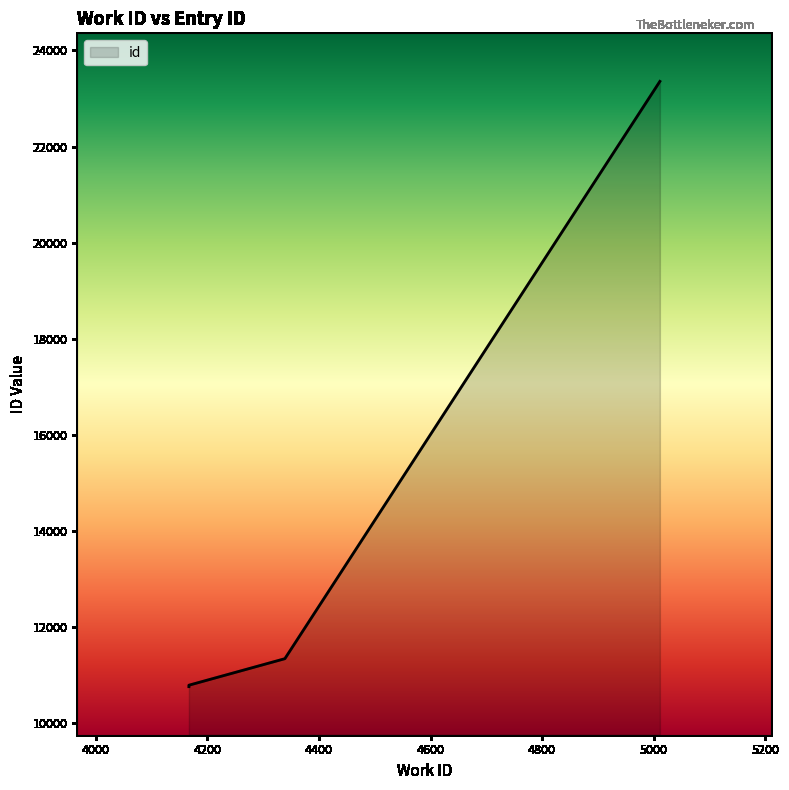

Rank the categories by value from highest to lowest.

5011, 4339, 4167, 4167